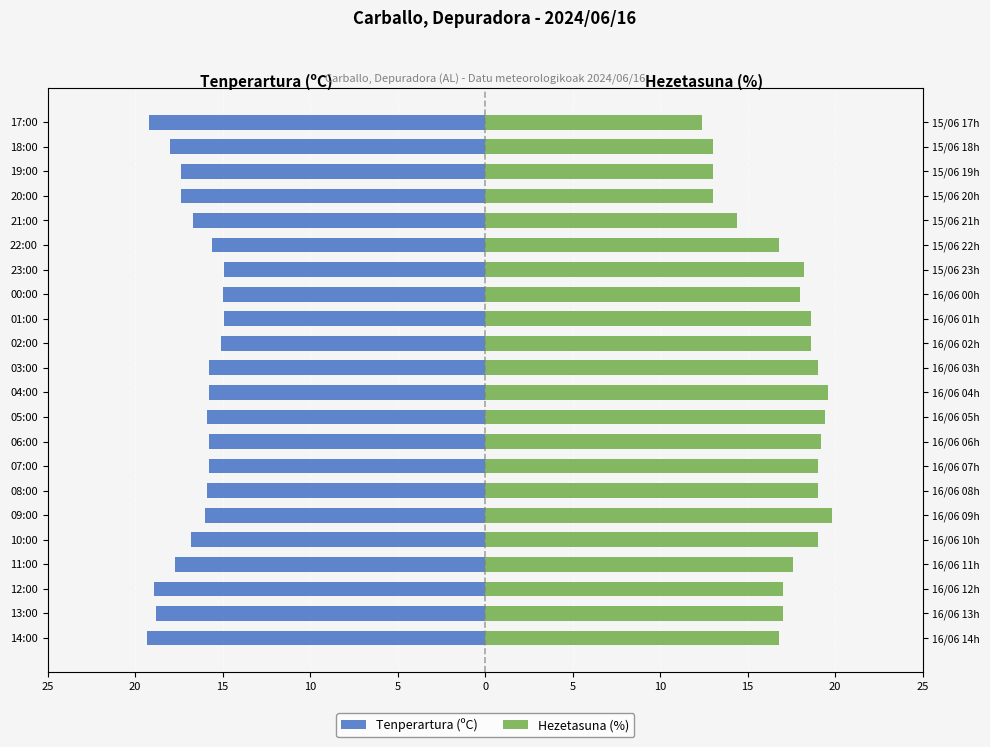

Is the value of Tenperartura (ºC) at 18:00 greater than the value of Hezetasuna (%) at 11:00?

No